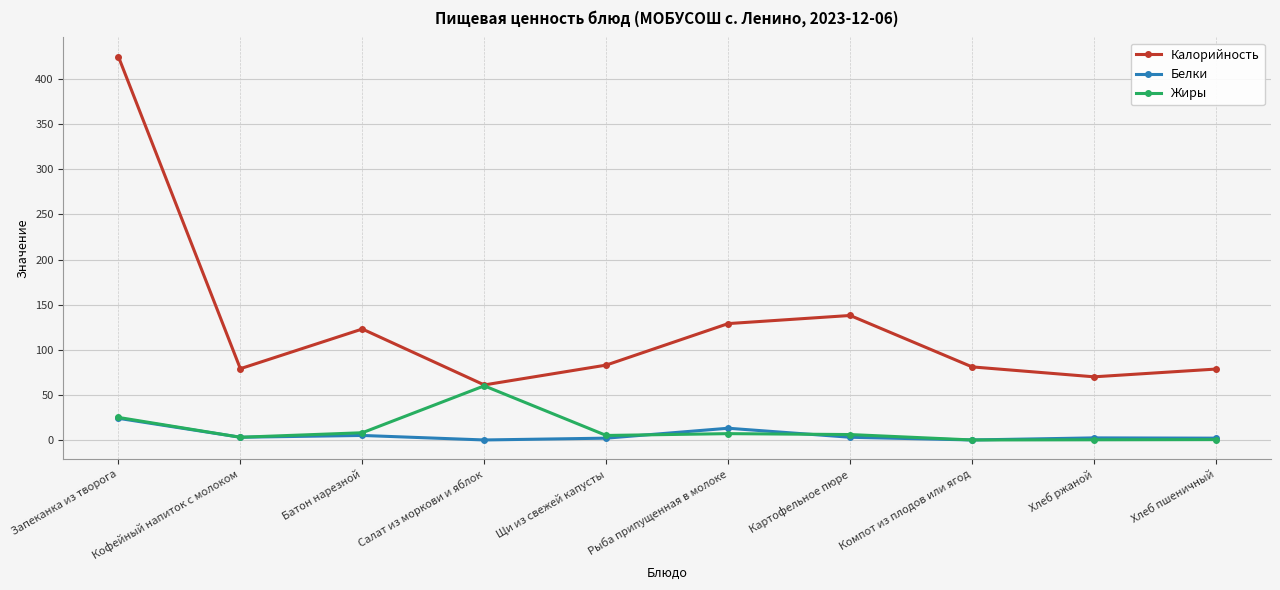

True or false: Жиры and Белки intersect in this chart.

True